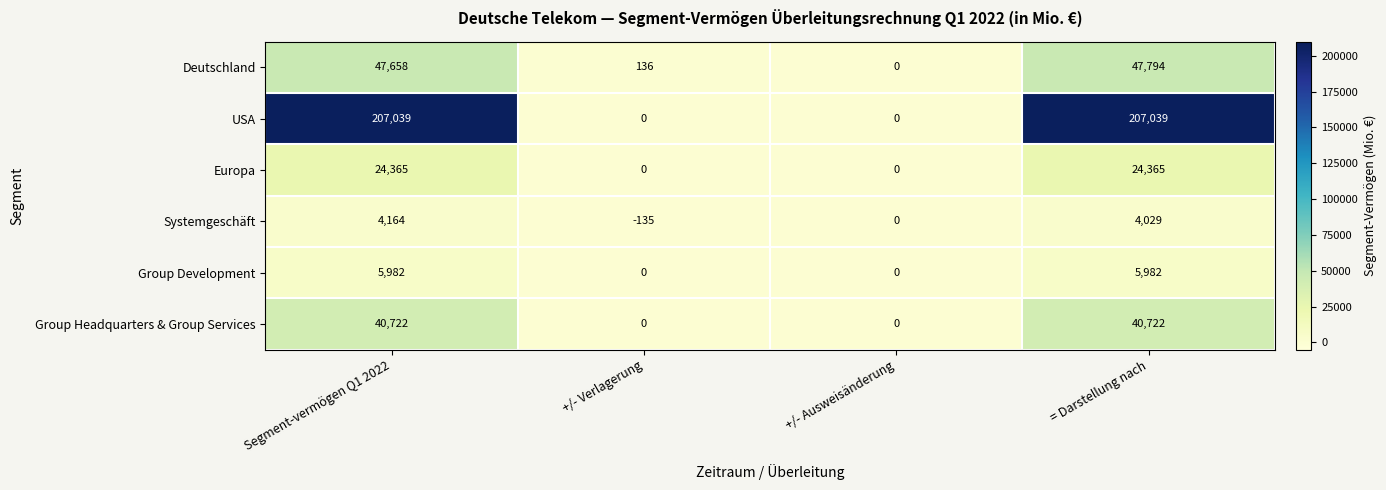

What is the spread (max minus min) of values at Segment-vermögen Q1 2022?

202875